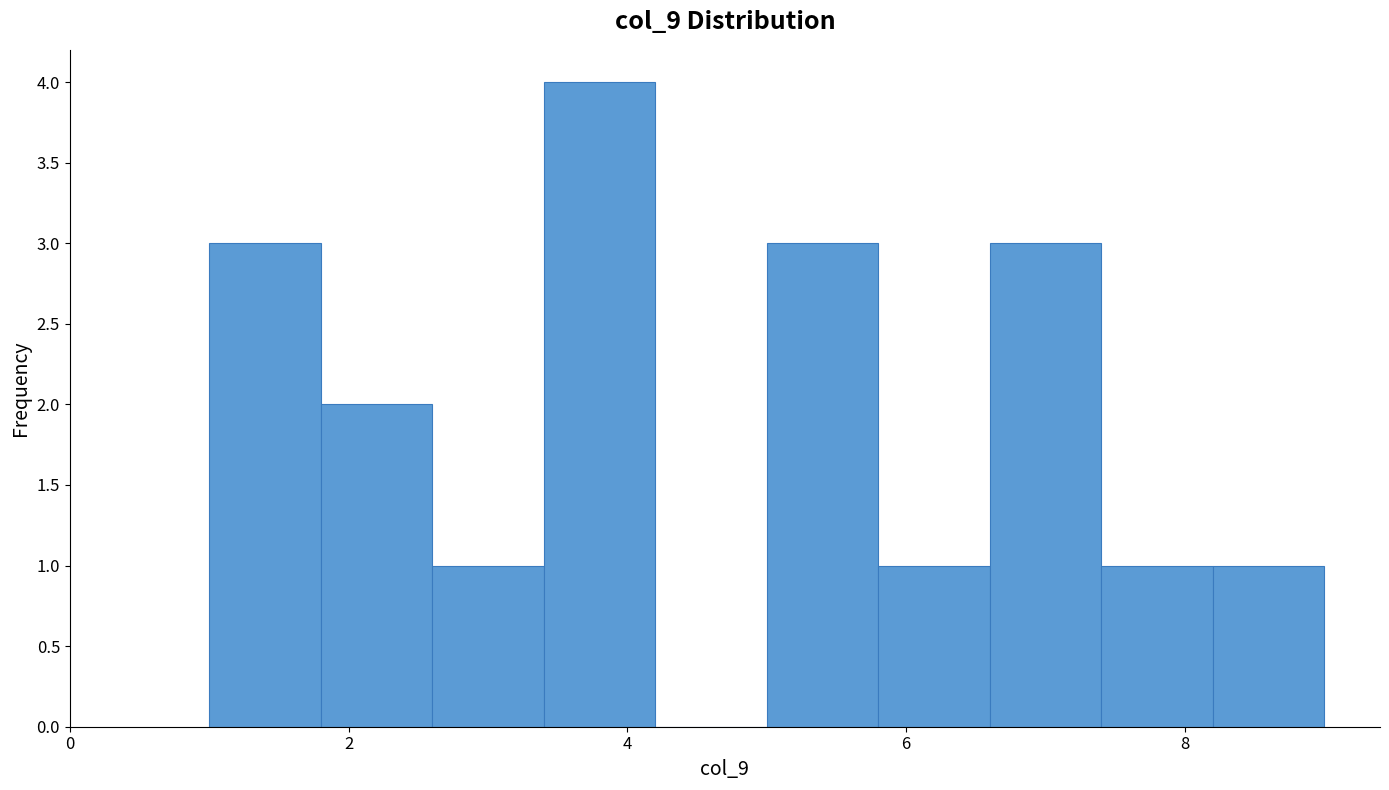

Reading left to right, list every bar in this chart as the range it spans on the x-axis followed by its height. The values are not printed on the chart, so give them approximately, as read against the axis.

1.0 to 1.8: 3
1.8 to 2.6: 2
2.6 to 3.4: 1
3.4 to 4.2: 4
4.2 to 5.0: 0
5.0 to 5.8: 3
5.8 to 6.6: 1
6.6 to 7.4: 3
7.4 to 8.2: 1
8.2 to 9.0: 1